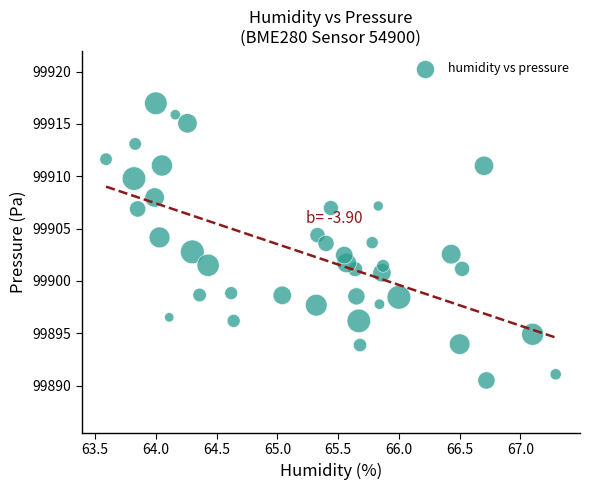

What is the range of Y values (max minus min)?

26.5